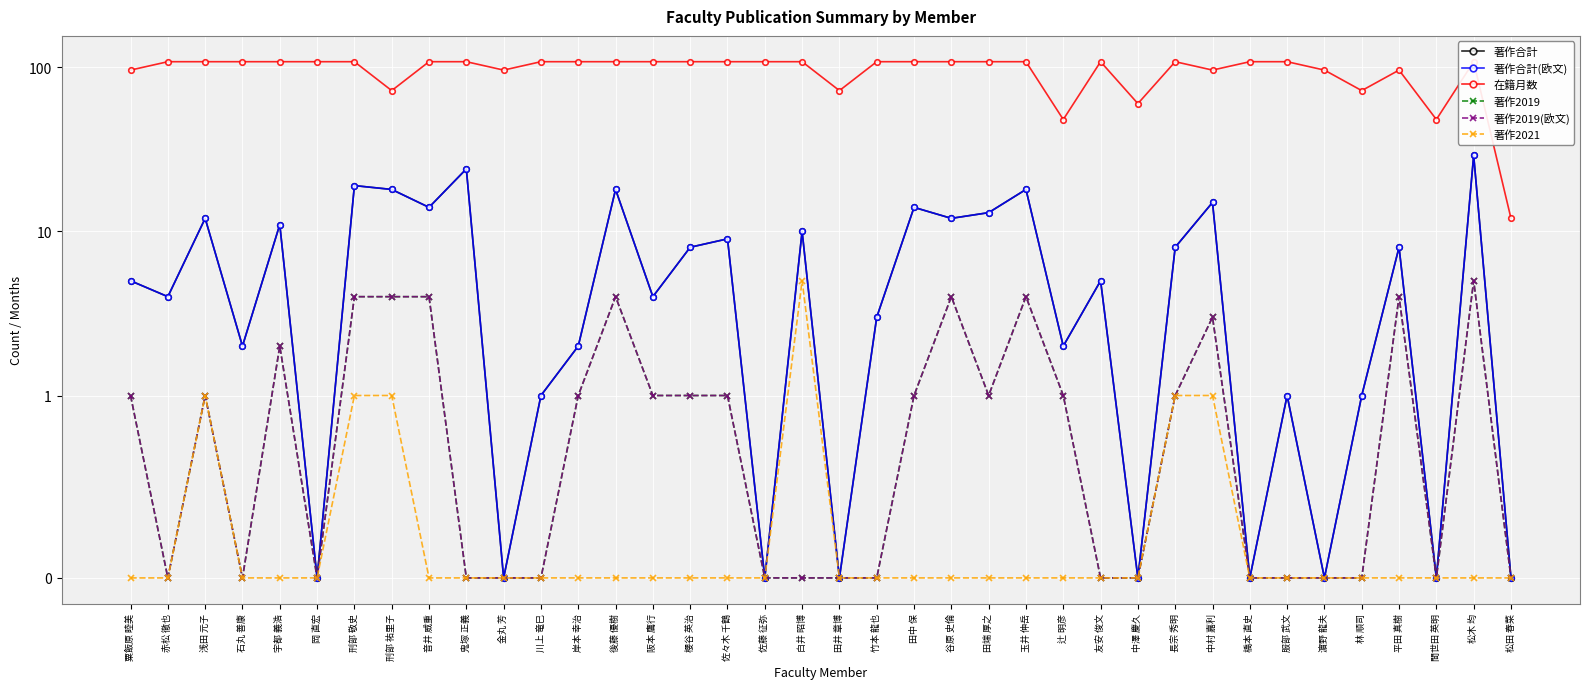

Count the 著作2019 values in the range 0 to 2.

29